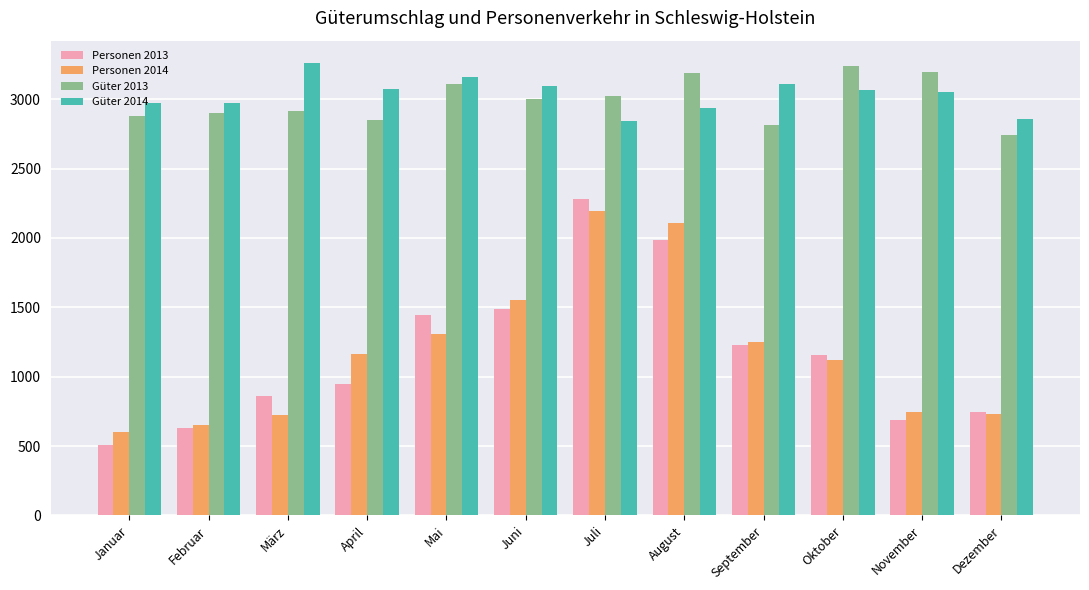

At which category is the sum across all series the highest?

Juli